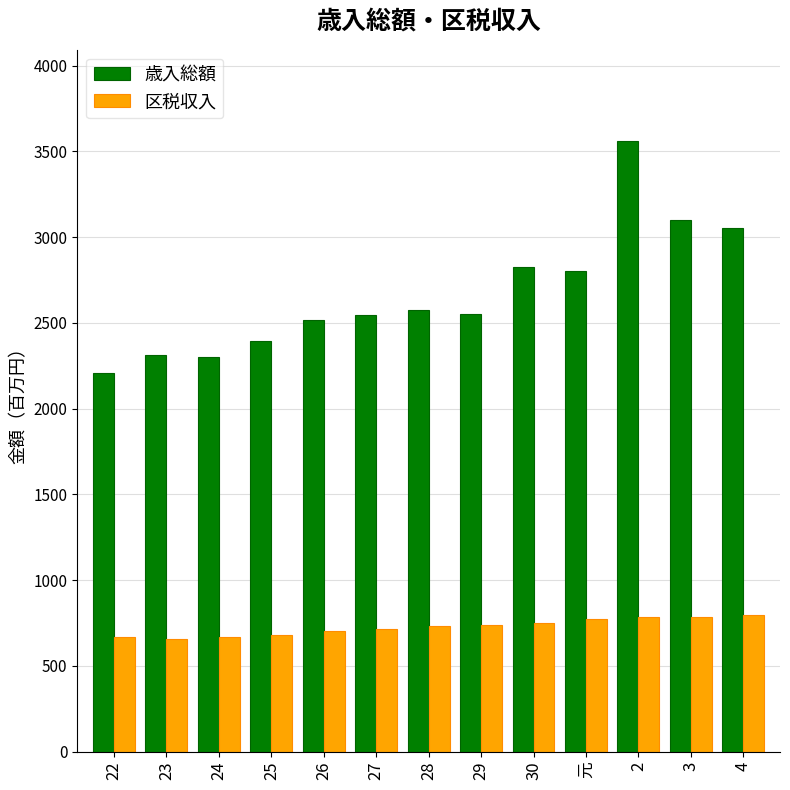

Are the bars horizontal?

No